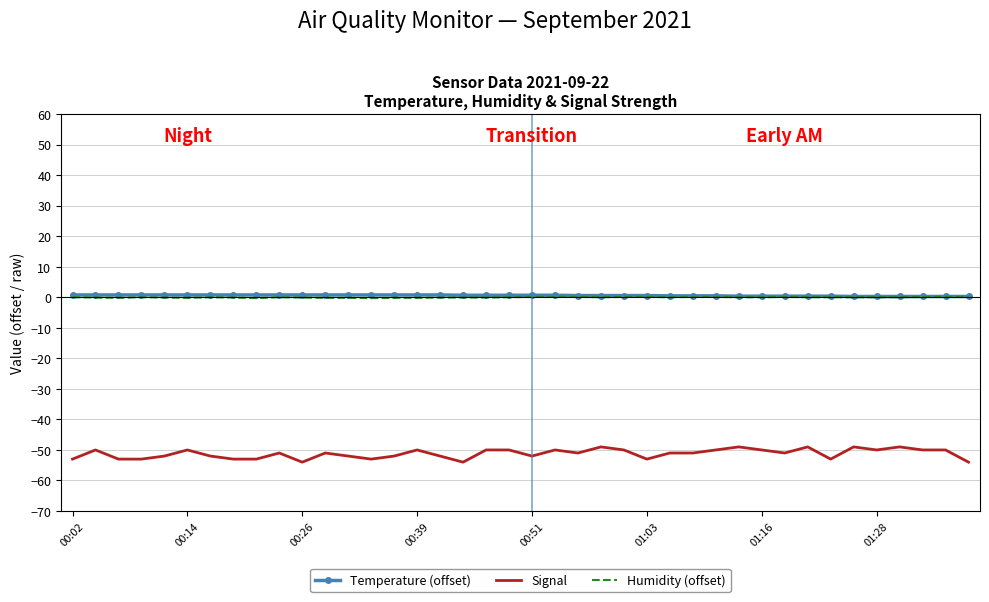

What is the highest value of the Signal series?

-49.0